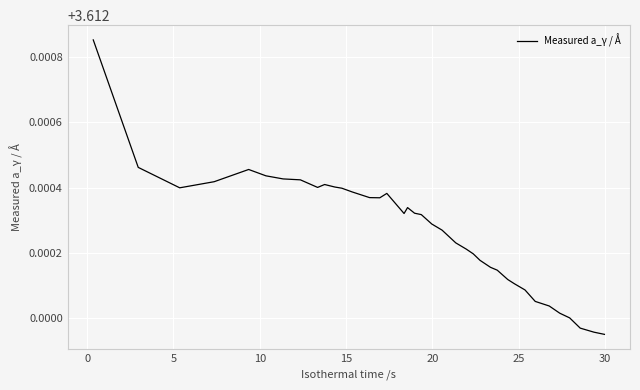

What is the average value?

3.6